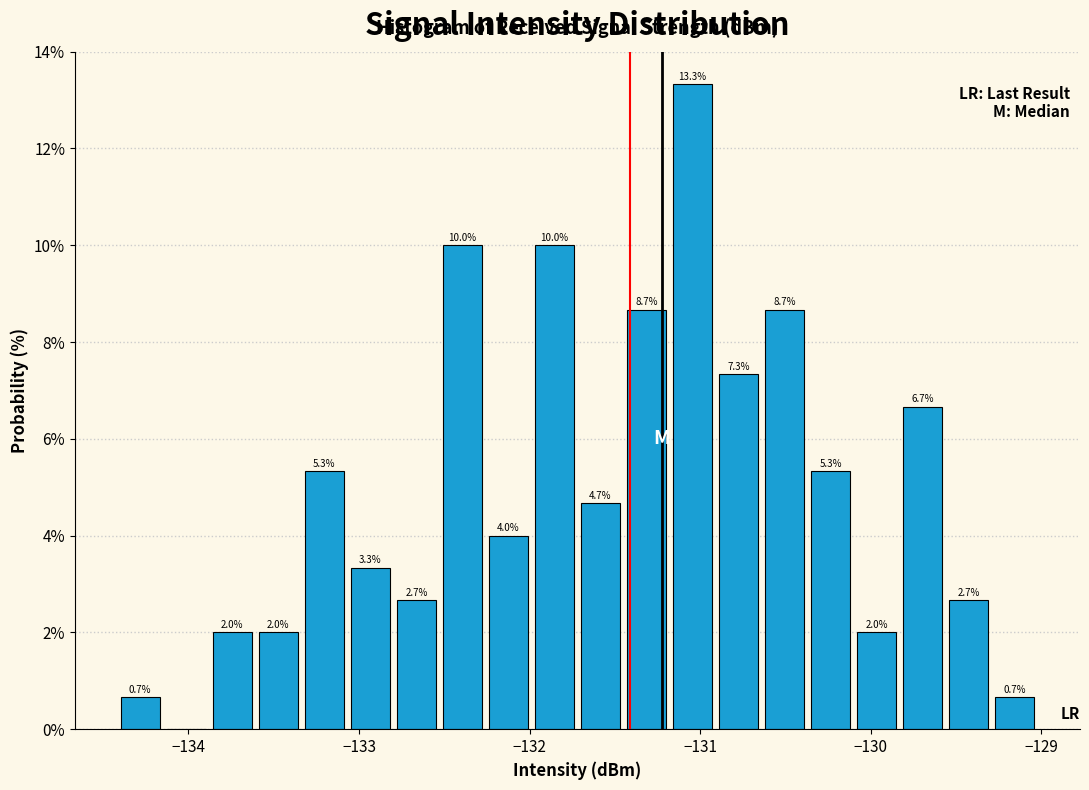

Around what value on the x-axis is the tallest bar? Give the approximate position of its centre, as read against the axis.

-131.0